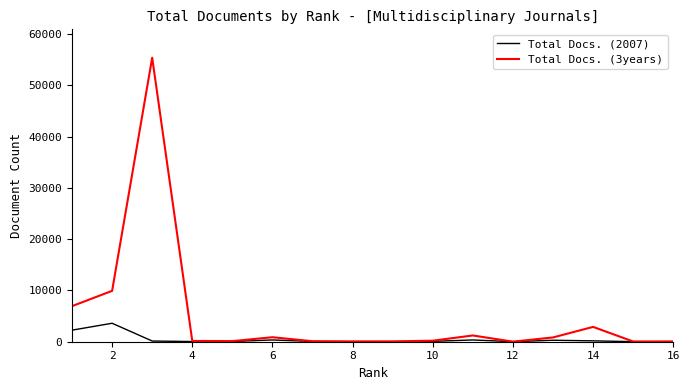

Rank the series by their maximum value, from highest to lowest.

Total Docs. (3years), Total Docs. (2007)